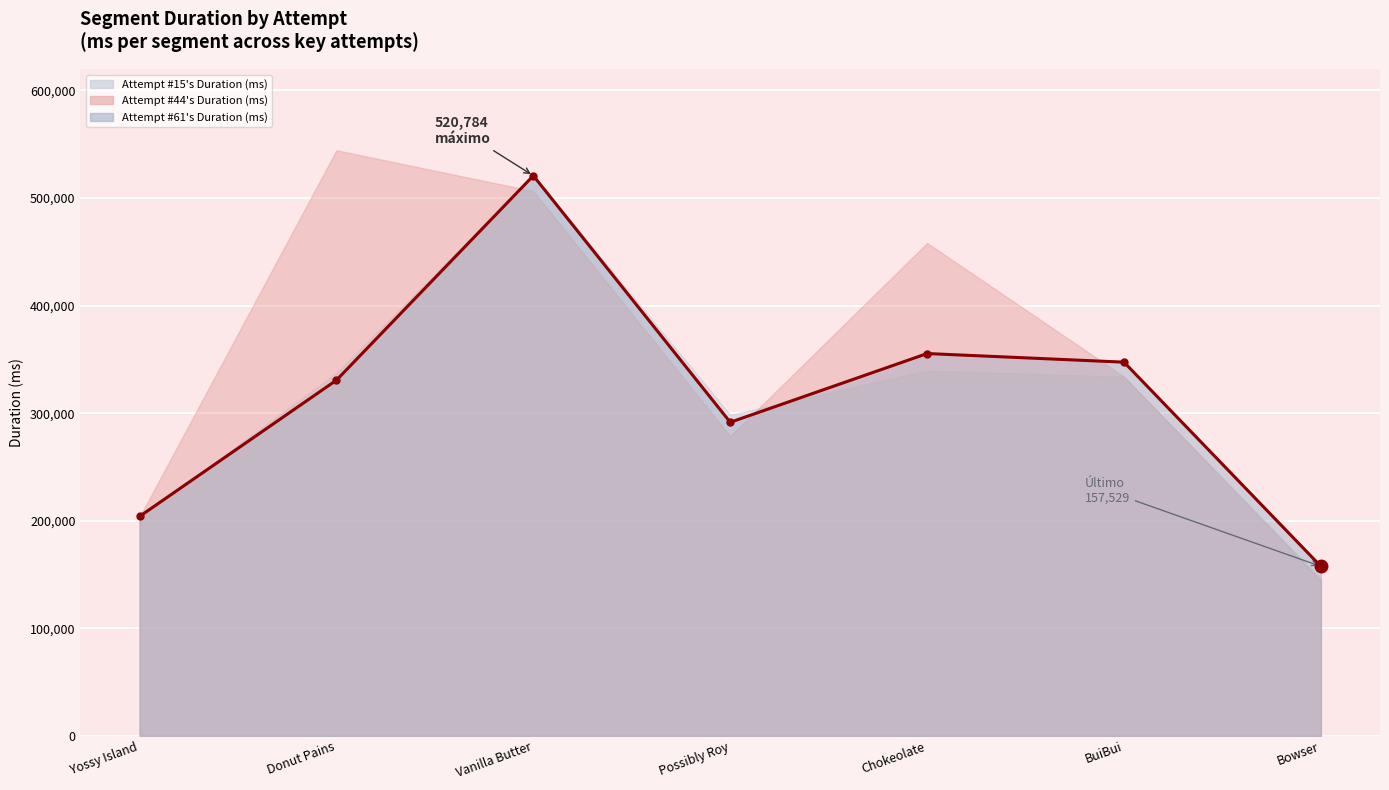

Reading left to right, extract all data points from this chart.

Yossy Island=203997	Donut Pains=330667	Vanilla Butter=520784	Possibly Roy=291543	Chokeolate=355440	BuiBui=347424	Bowser=157529